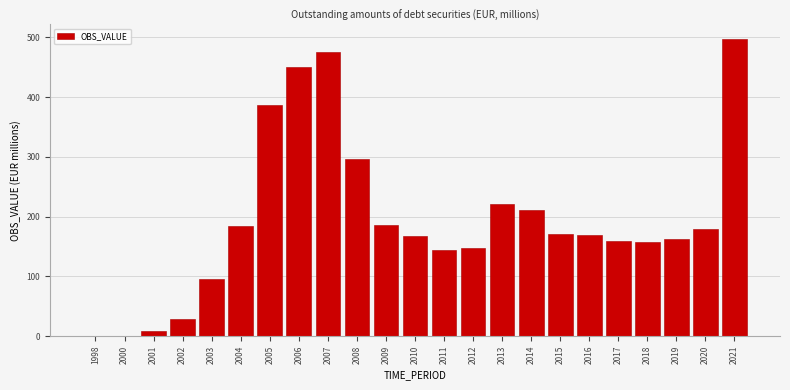

True or false: the data shows 158.8 at 2017.

True